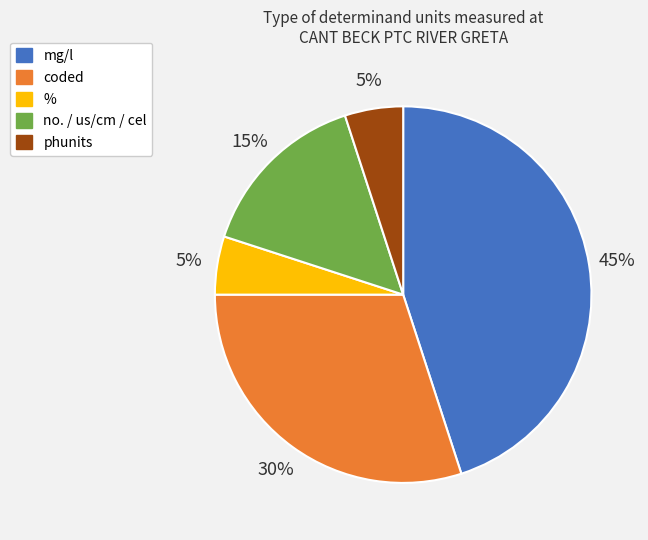

What is the largest slice in the pie chart?

mg/l